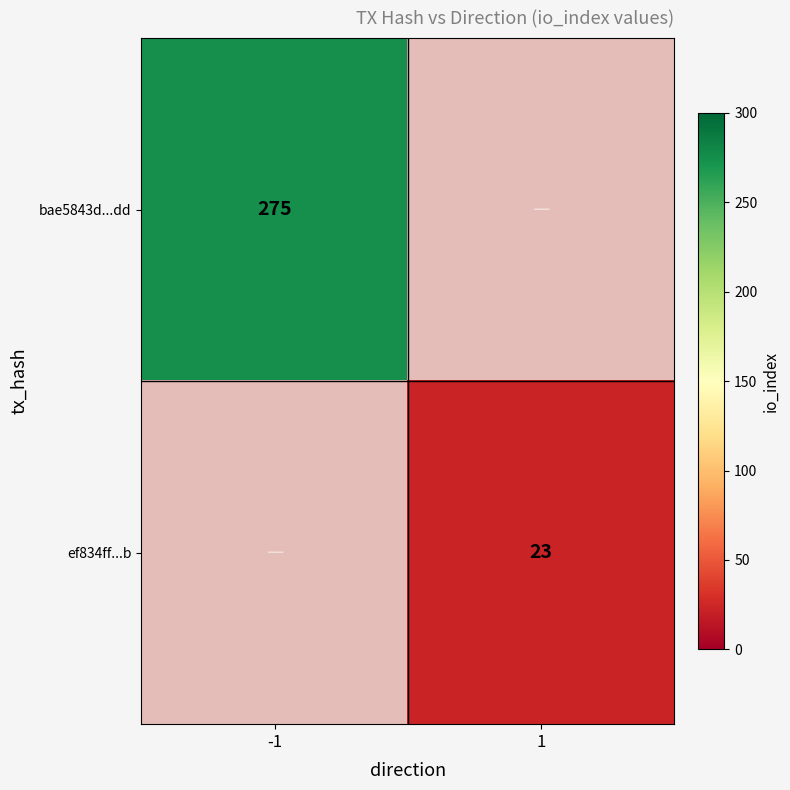

The value of ef834ff...b at 1 is 6. True or false?

False